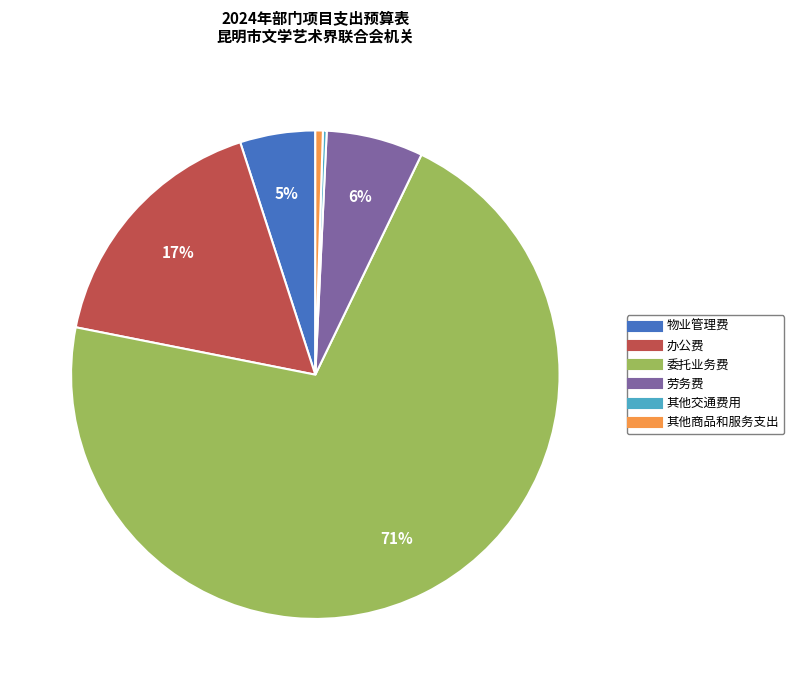

To the nearest percent, what is the average slice percentage?

17%